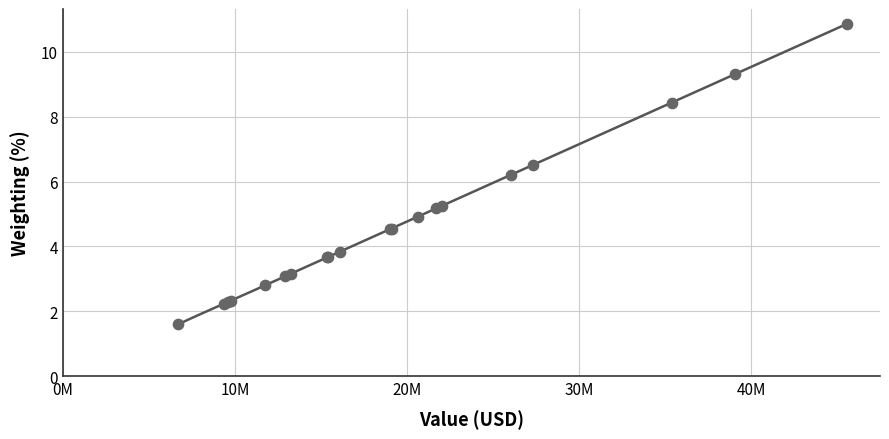

What Y value in the scatter plot is closest to 6?

6.2